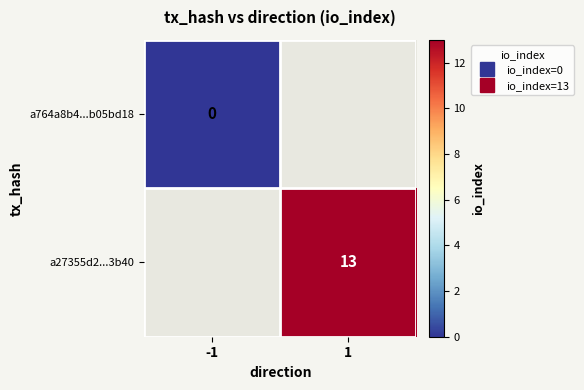

Where is a764a8b4...b05bd18 nearest to the value 0?

-1